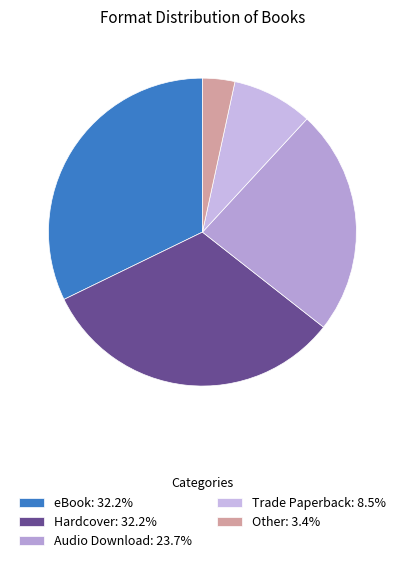

To the nearest percent, what is the combined percentage of Other and Audio Download?

27%